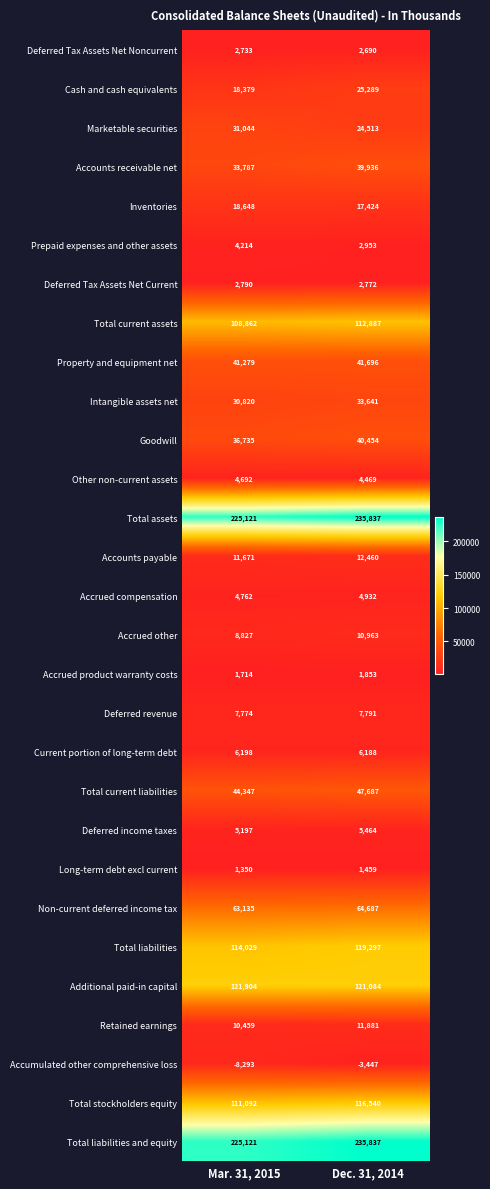

What is the difference between the maximum and minimum values in the Deferred Tax Assets Net Current series?

18